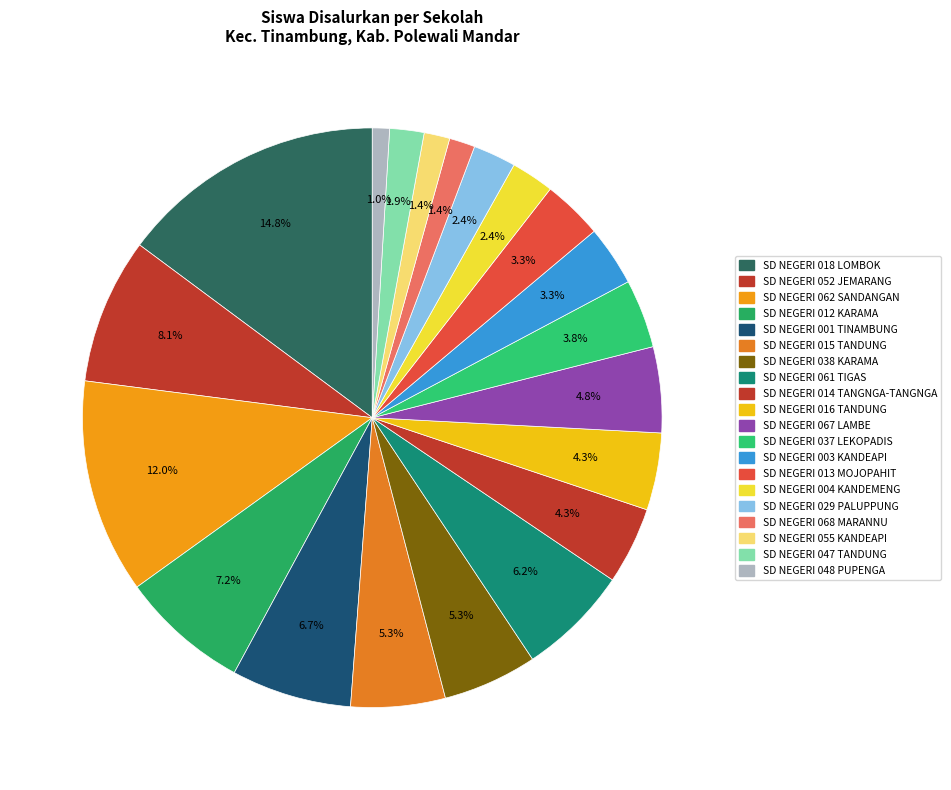

How many slices are in this pie chart?

20